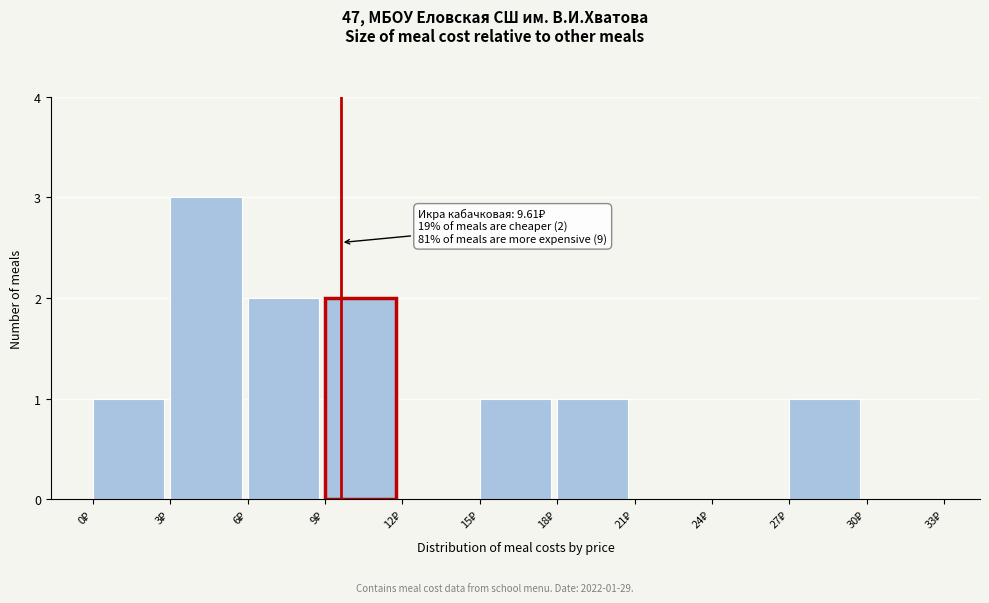

Over which range of the x-axis is the bar tallest?

3 to 6